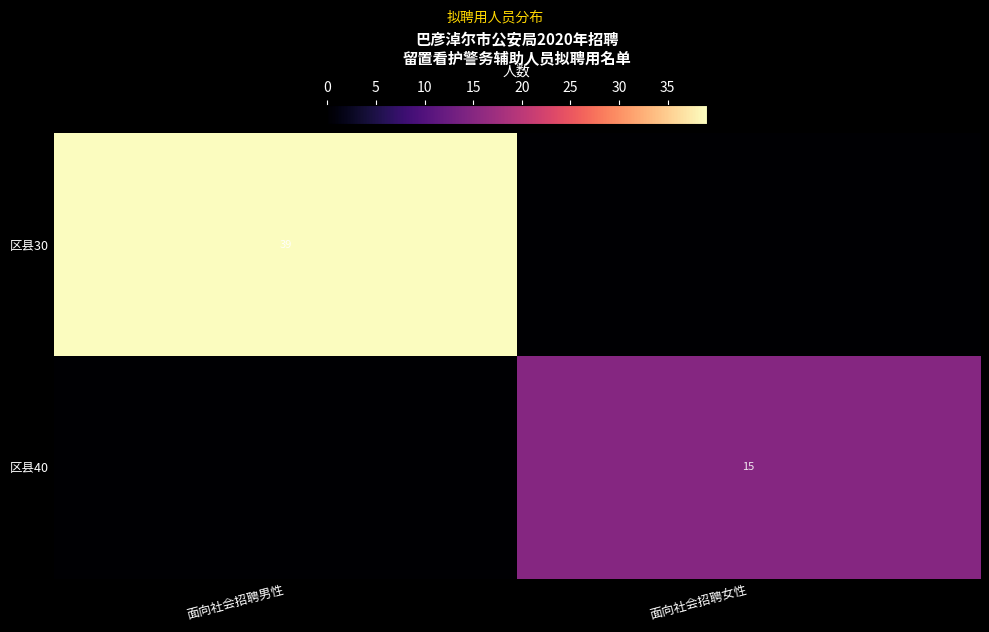

Is it true that 区县30 equals 39 at 面向社会招聘男性?

True